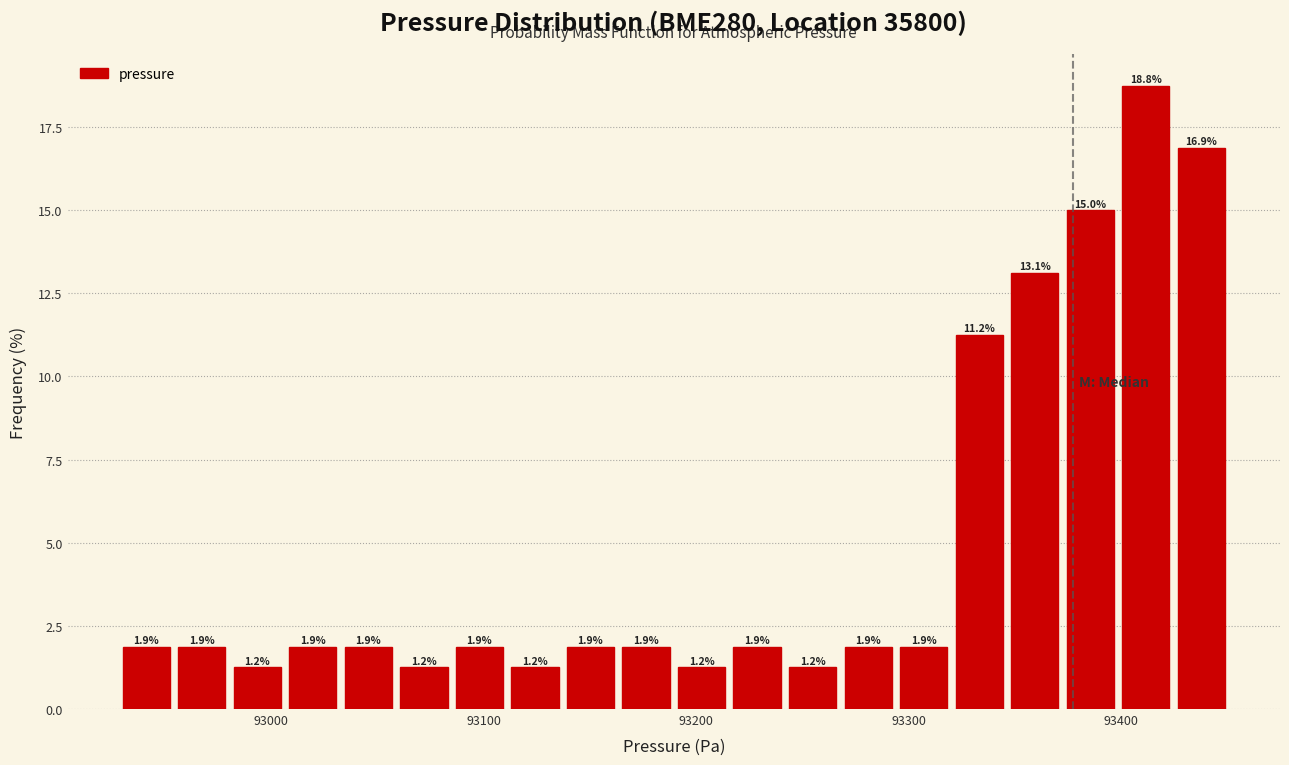

Read against the x-axis, roughly where is the centre of the tallest bar?

93410